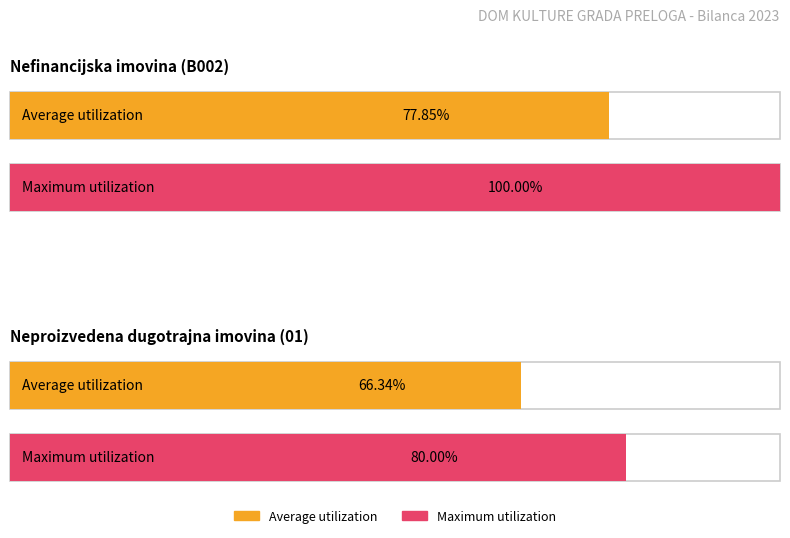

What is the sum of the Average utilization values at Neproizvedena dugotrajna imovina (01) and Nefinancijska imovina (B002)?

144.2